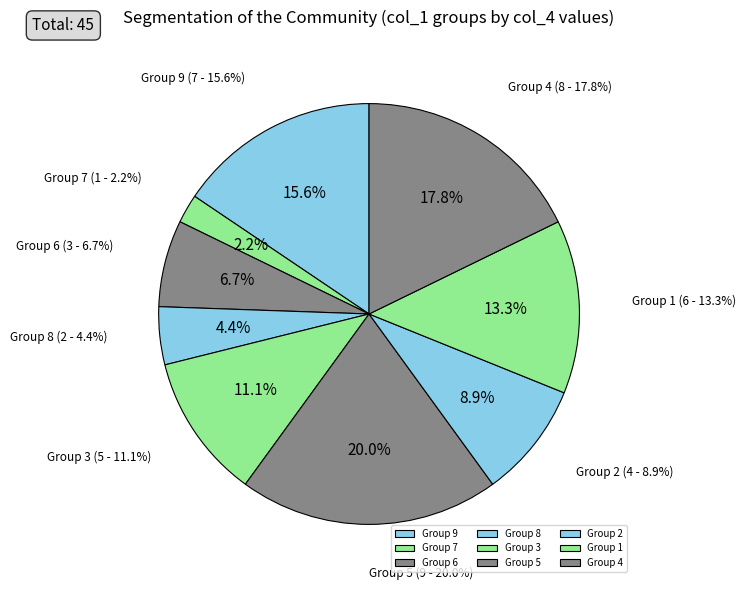

Between 9 and 4, which is larger?

4